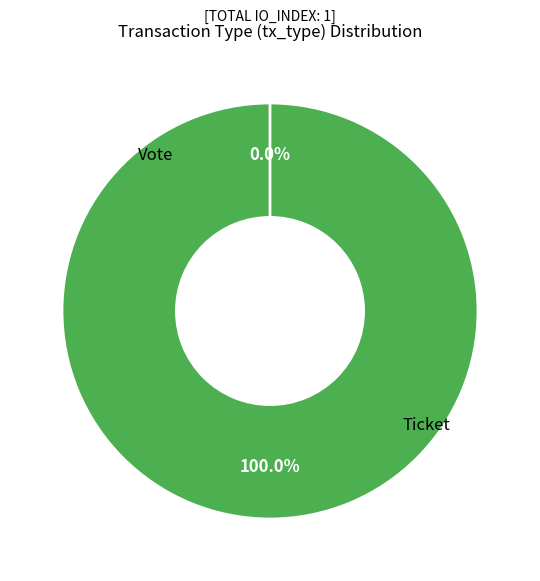

To the nearest percent, what is the difference between the Vote and Ticket slice percentages?

100%